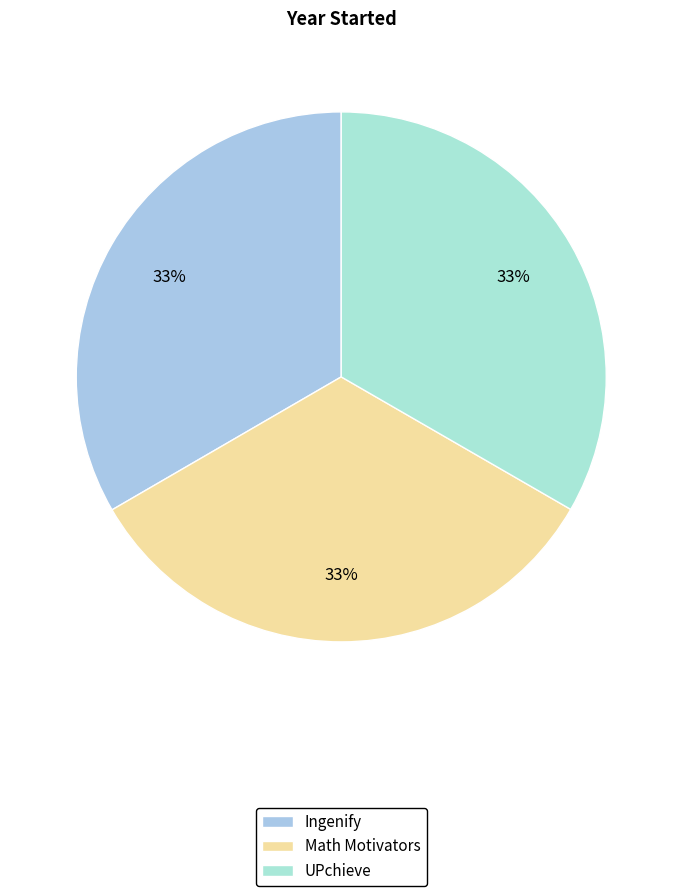

To the nearest percent, what portion does Math Motivators represent?

33%